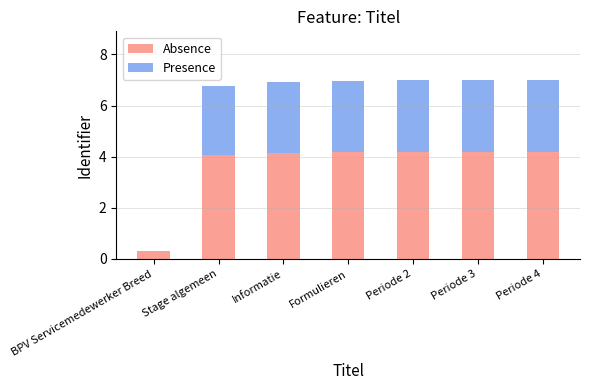

What is the highest value of the Absence series?

4.2